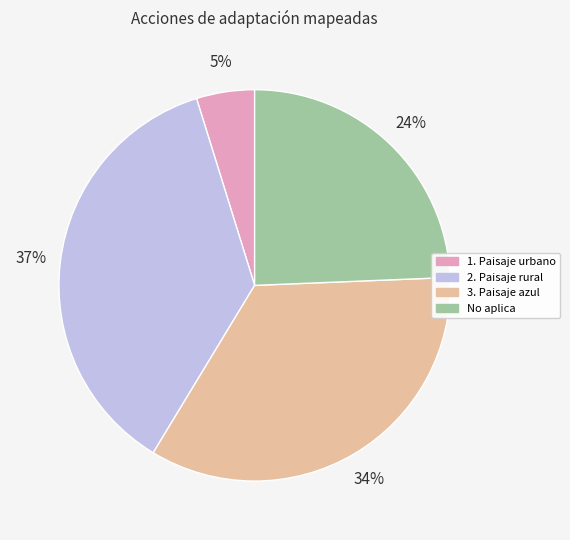

Between 3. Paisaje azul and 2. Paisaje rural, which is larger?

2. Paisaje rural